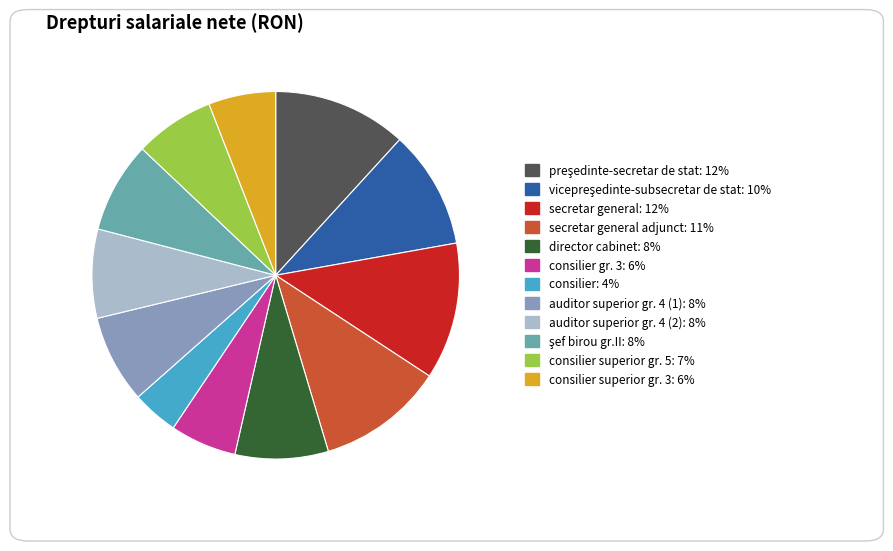

Is there any slice that represents more than half of the pie?

No